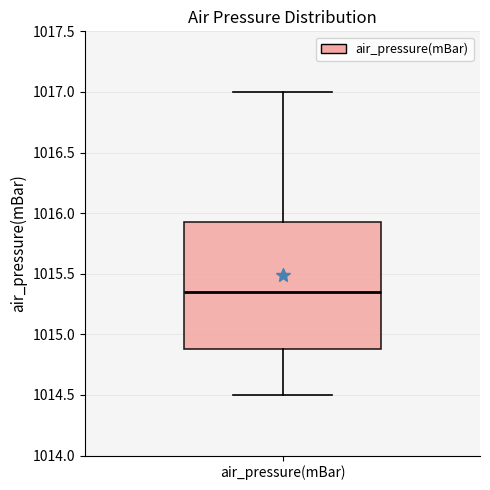

Read this box plot against the y-axis: the position of the median line, the range covered by the box, and the ends of both whiskers. The values are not printed on the chart, so give them approximately, as read against the axis.

median 1015.35, box 1014.90 to 1015.95, whiskers 1014.50 to 1017.00